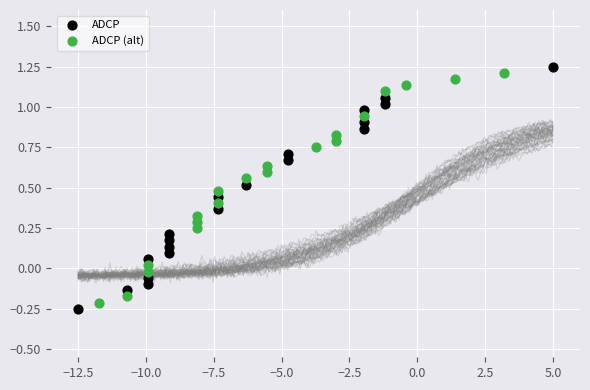

Which series has the widest spread of Y values?

ADCP